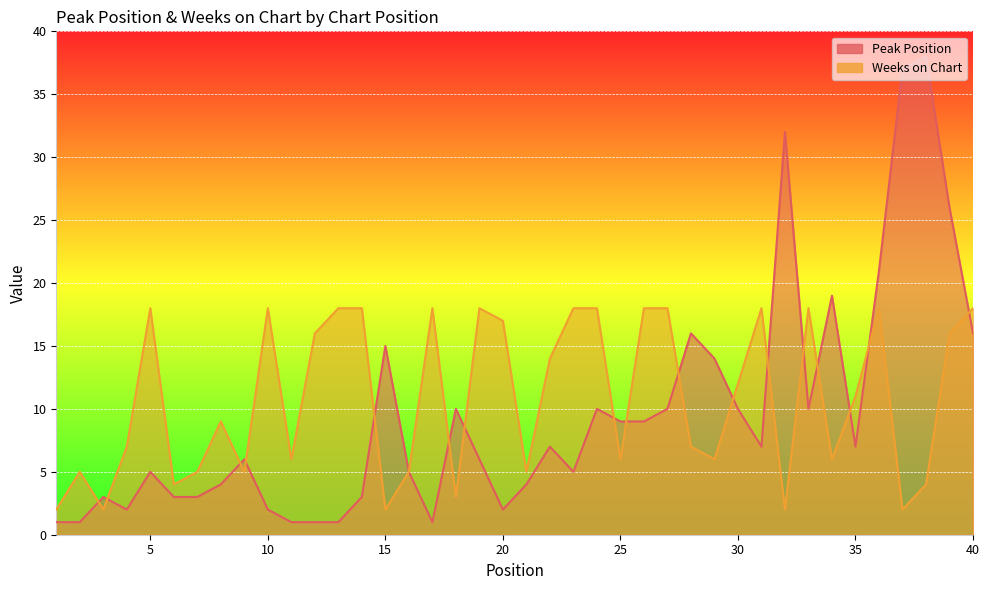

What are all the series names shown in the legend?

Peak Position, Weeks on Chart